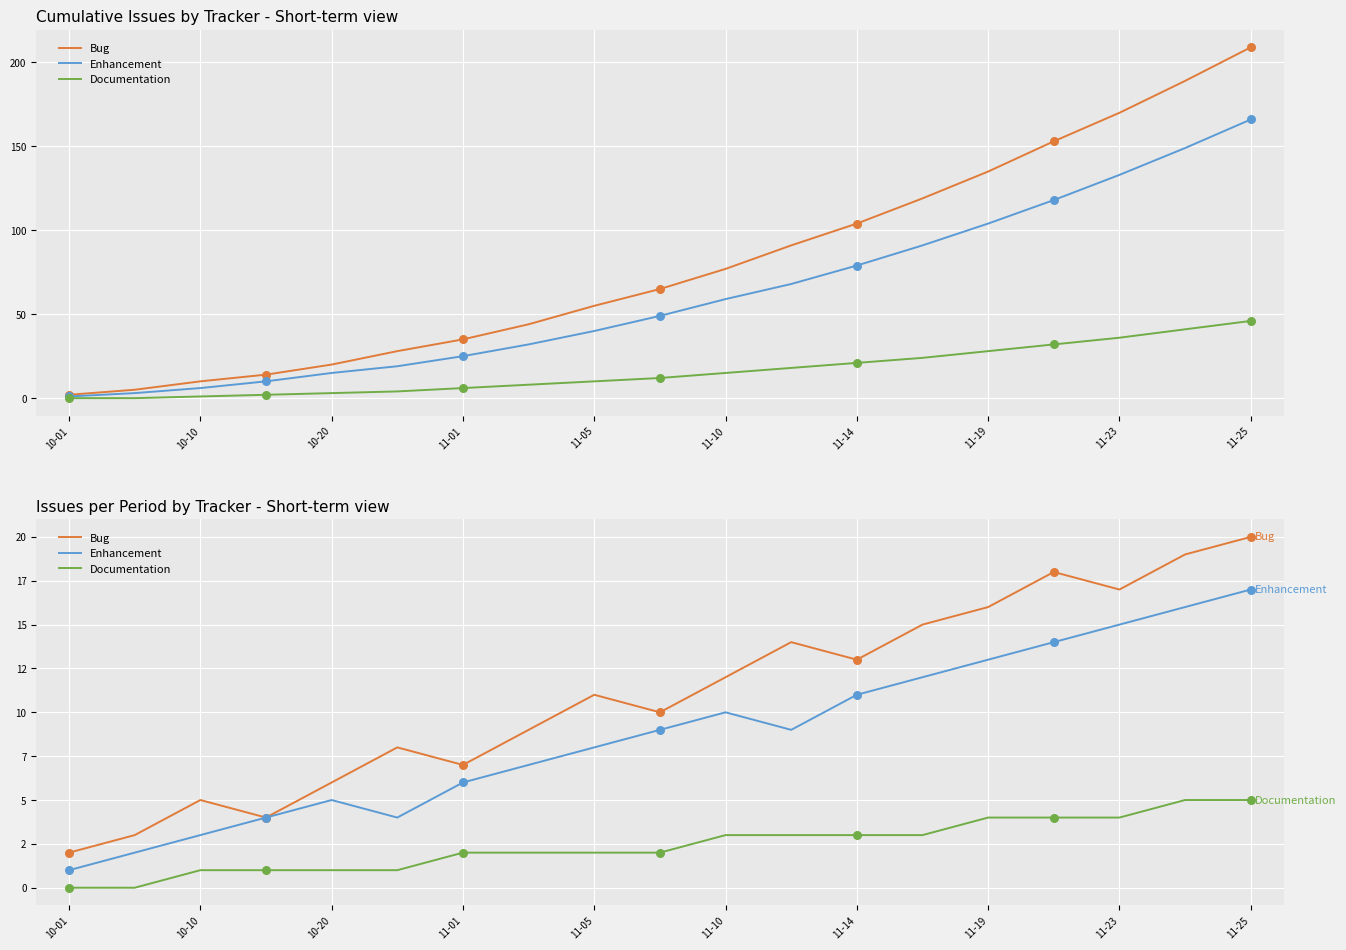

Which series contains the lowest Y value?

Documentation